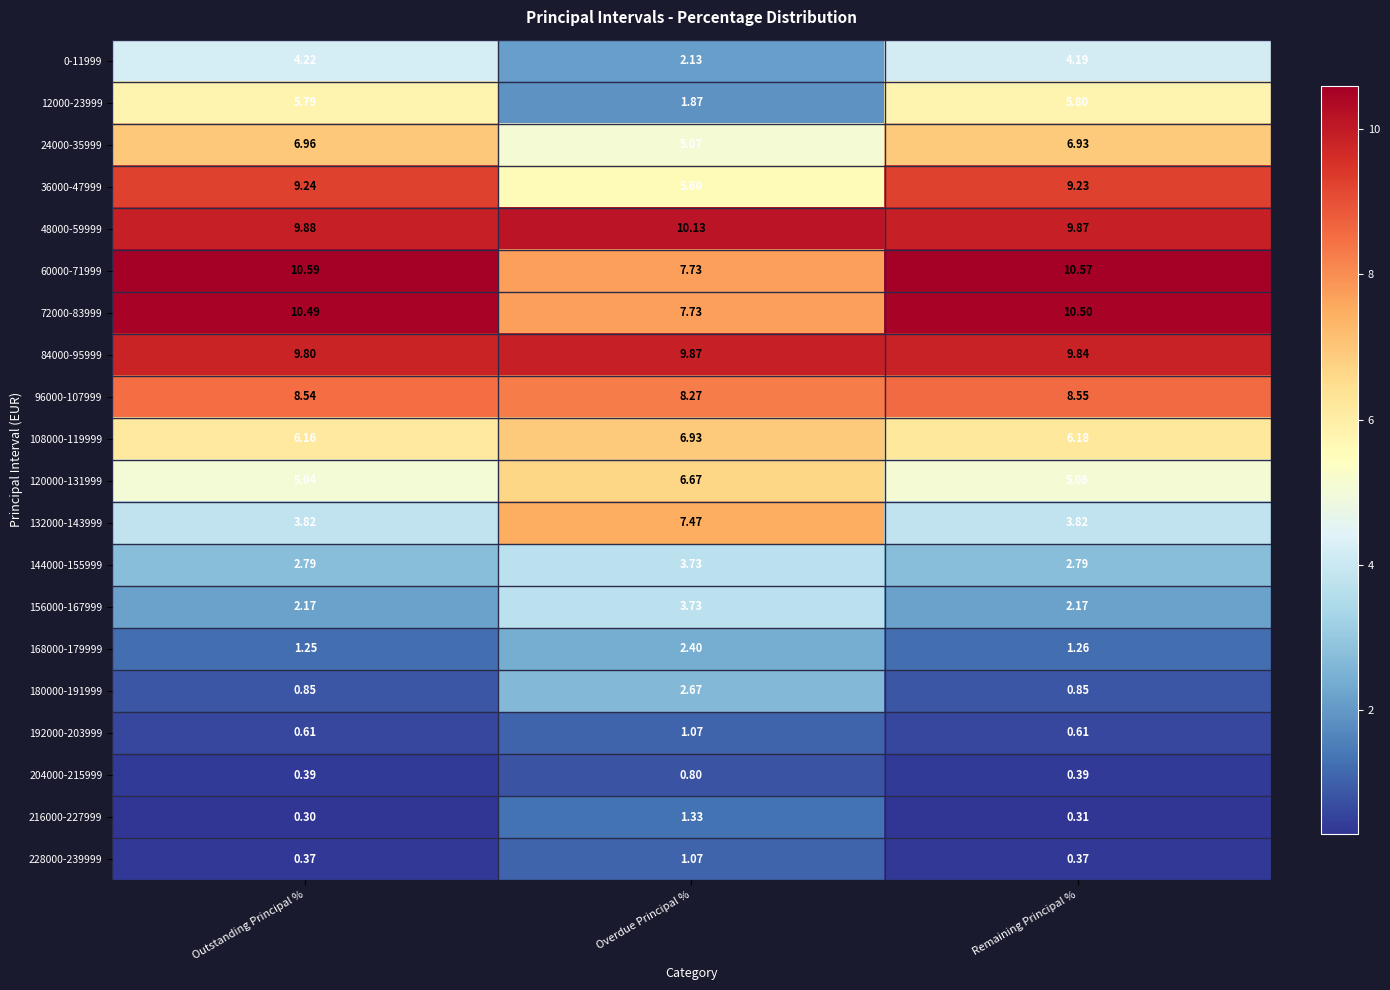

At which category is the sum across all series the highest?

Remaining Principal %